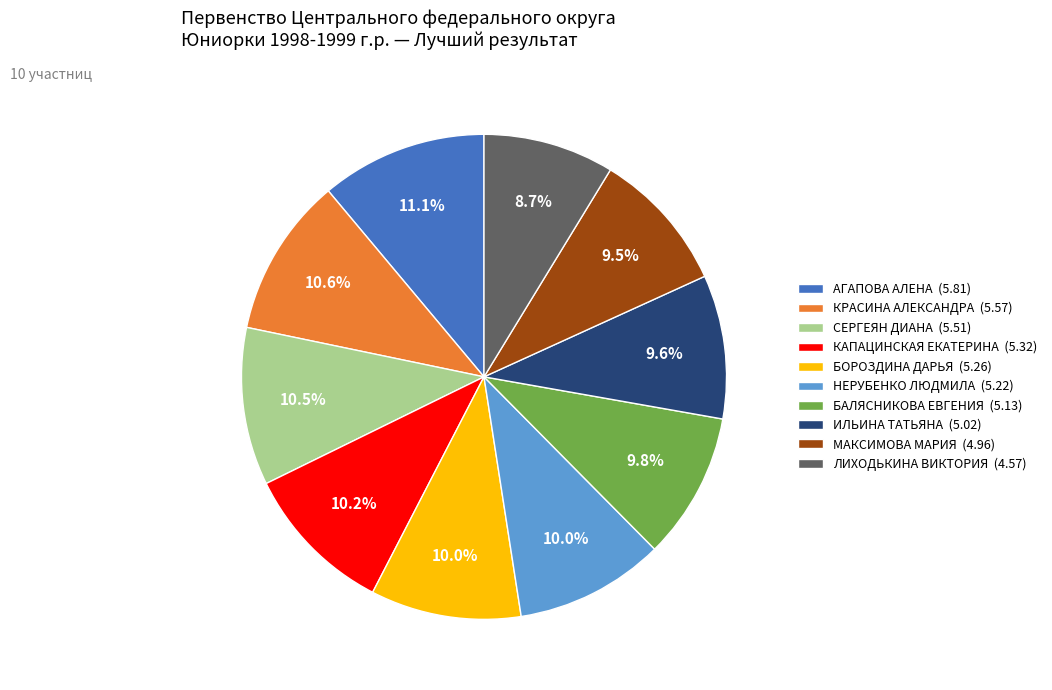

What is the total percentage of МАКСИМОВА МАРИЯ and КРАСИНА АЛЕКСАНДРА?

20.1%